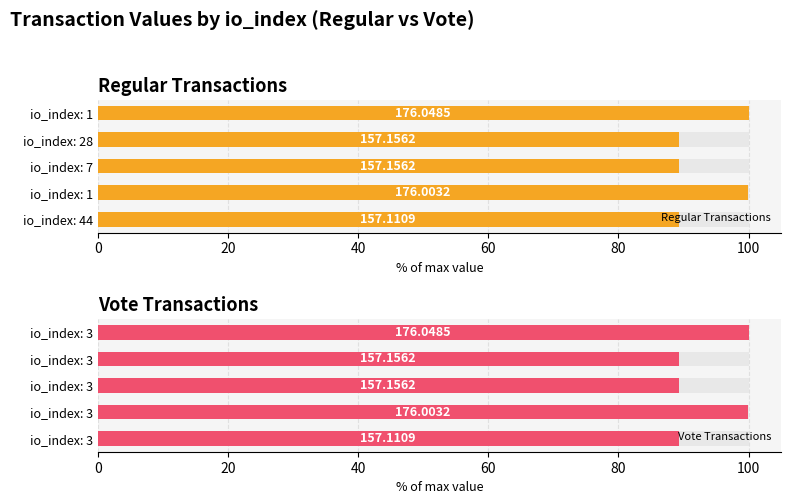

Read the Vote Transactions value at io_index: 3.

100.0